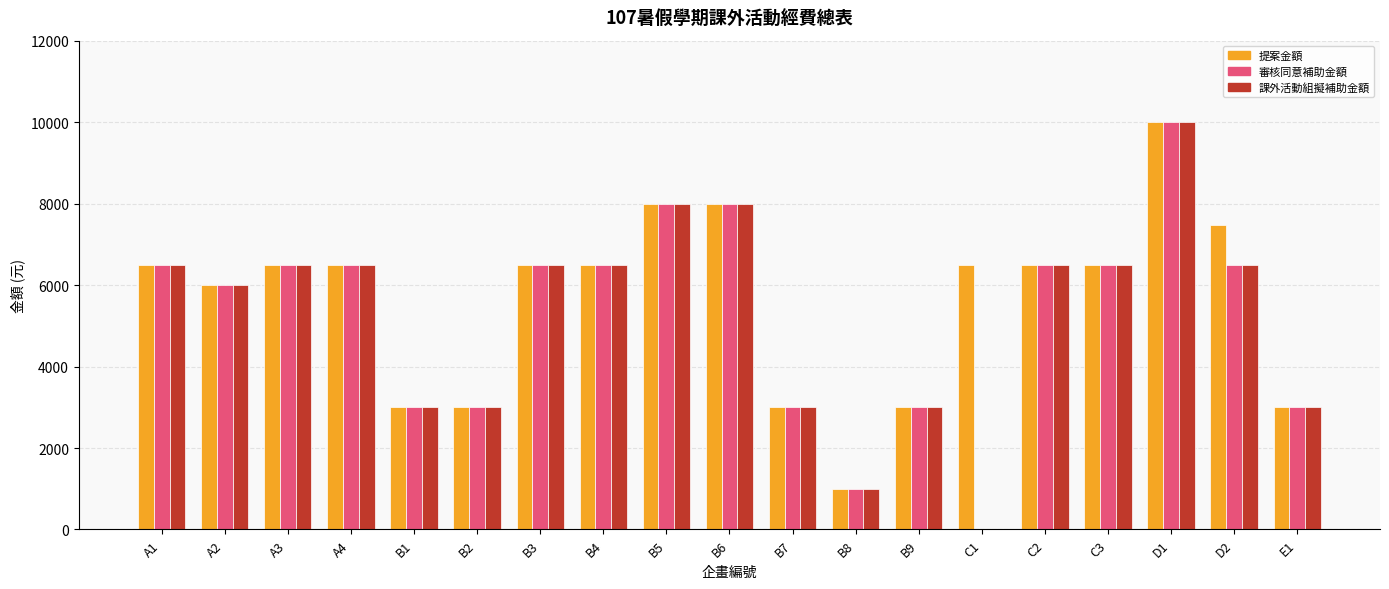

Where is 課外活動組擬補助金額 nearest to the value 5000?

A2